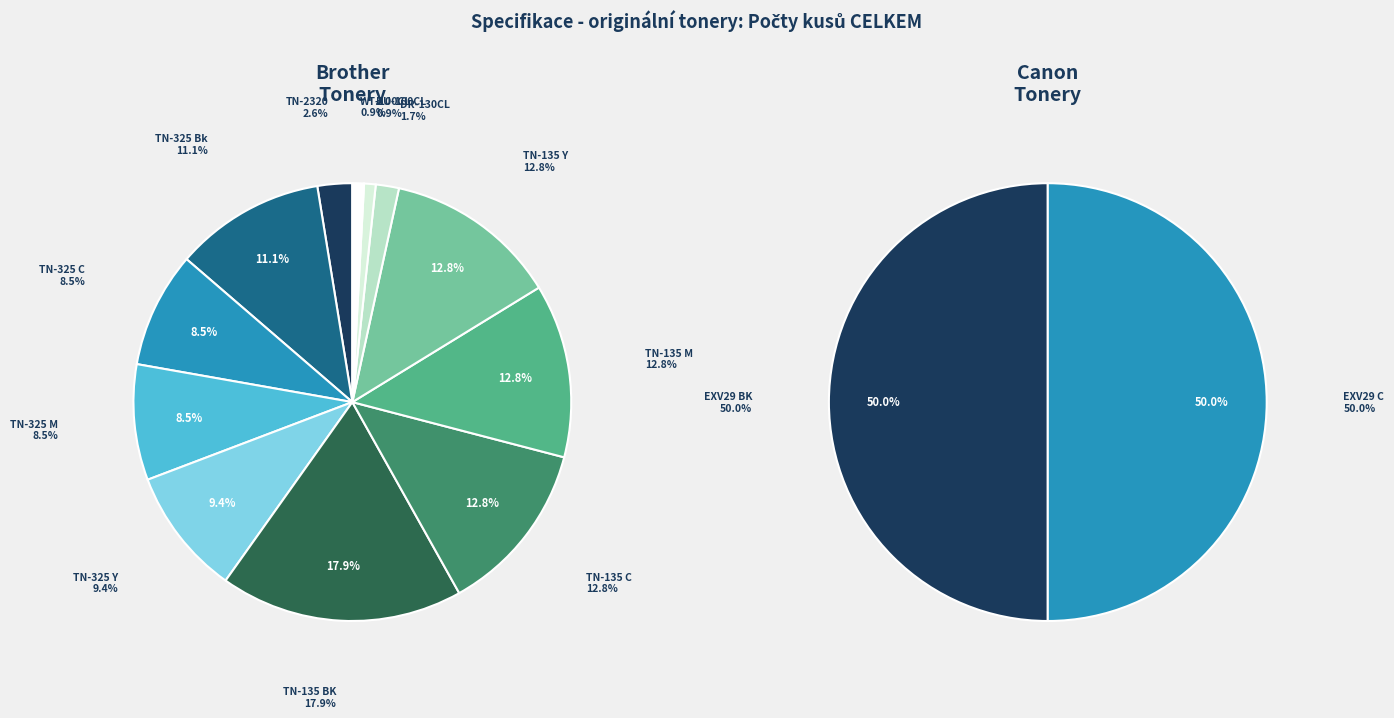

What is the ratio of the value at TN-2320 to the value at TN-325 M?

0.3